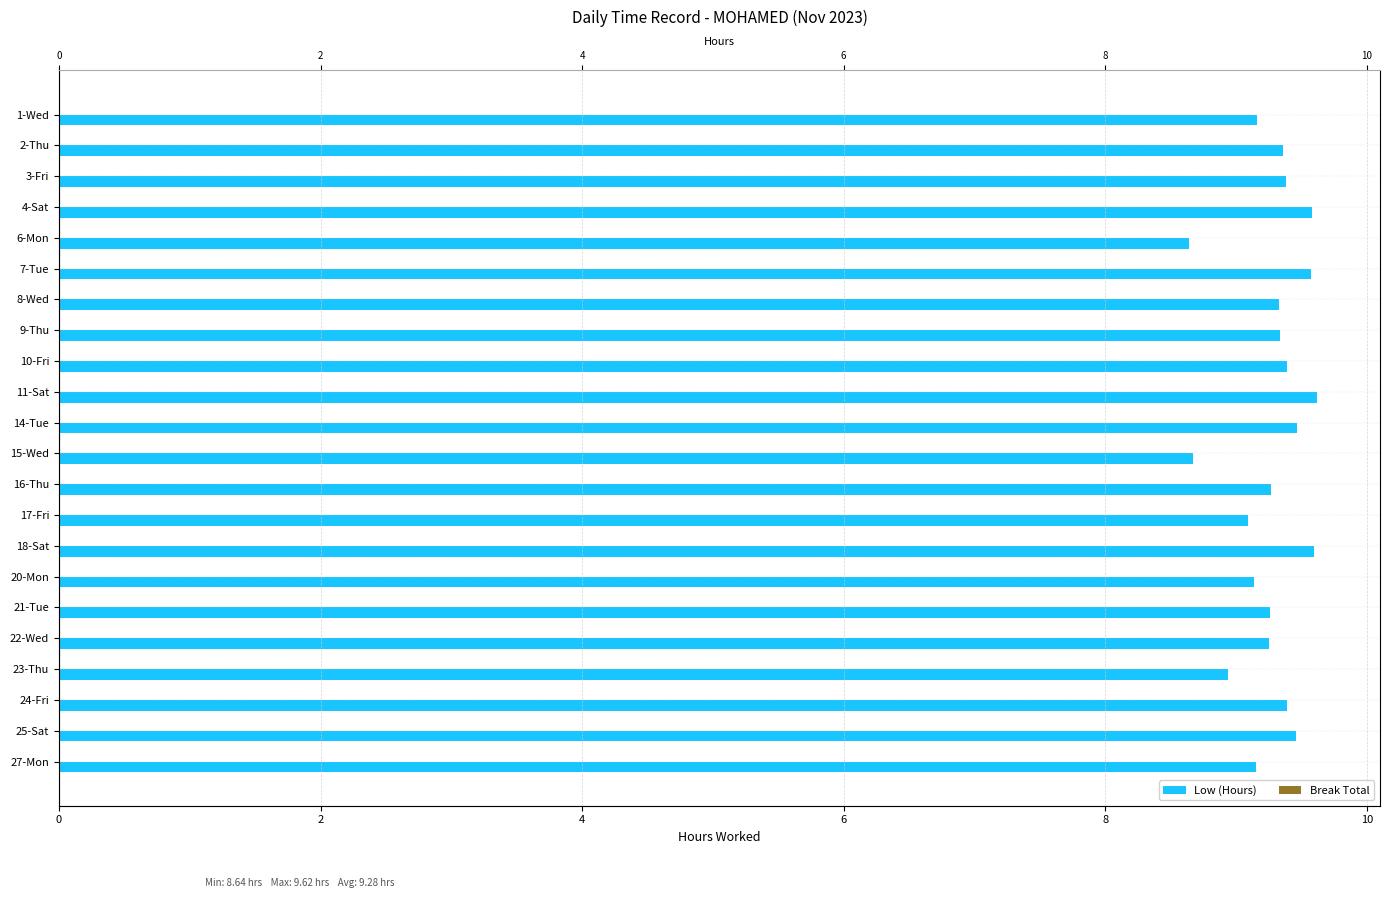

How many data points in Low (Hours) are above 9?

19